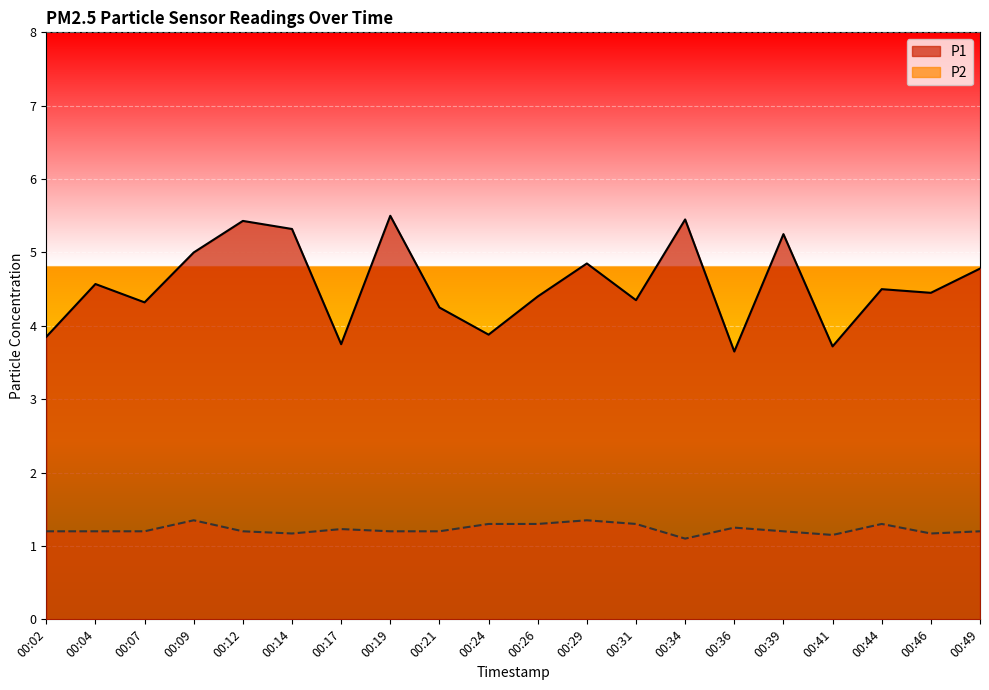

True or false: P1 and P2 cross at least once.

False